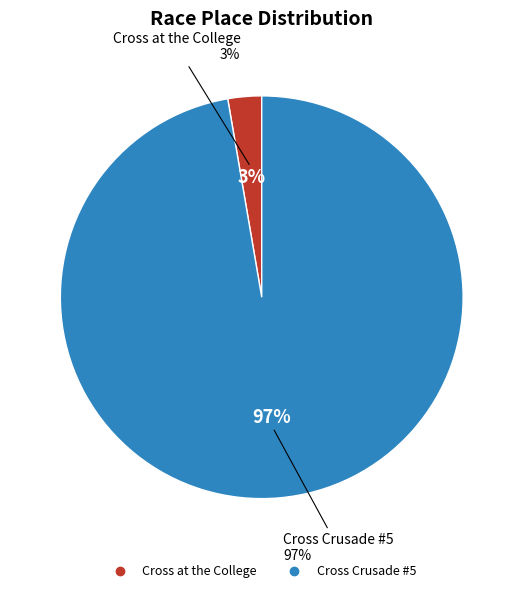

Which category accounts for the majority?

Cross Crusade #5